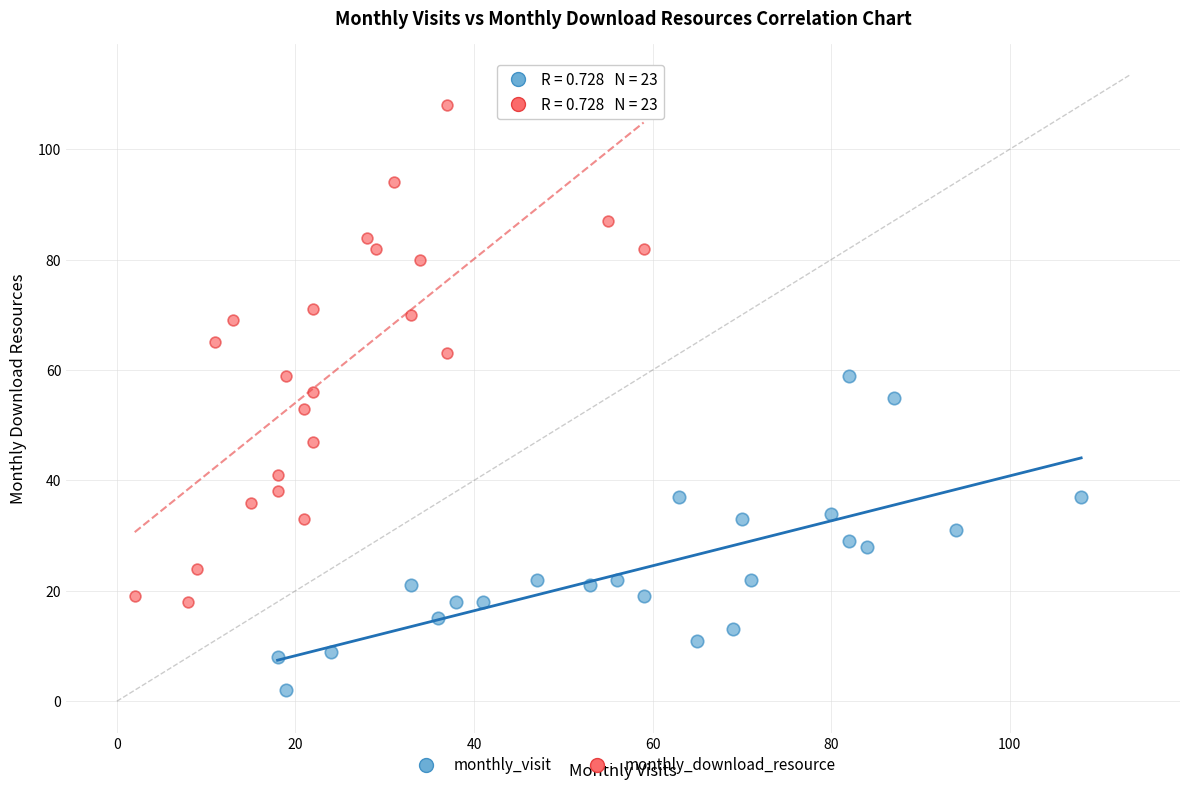

Which series reaches the maximum Y coordinate?

monthly_download_resource